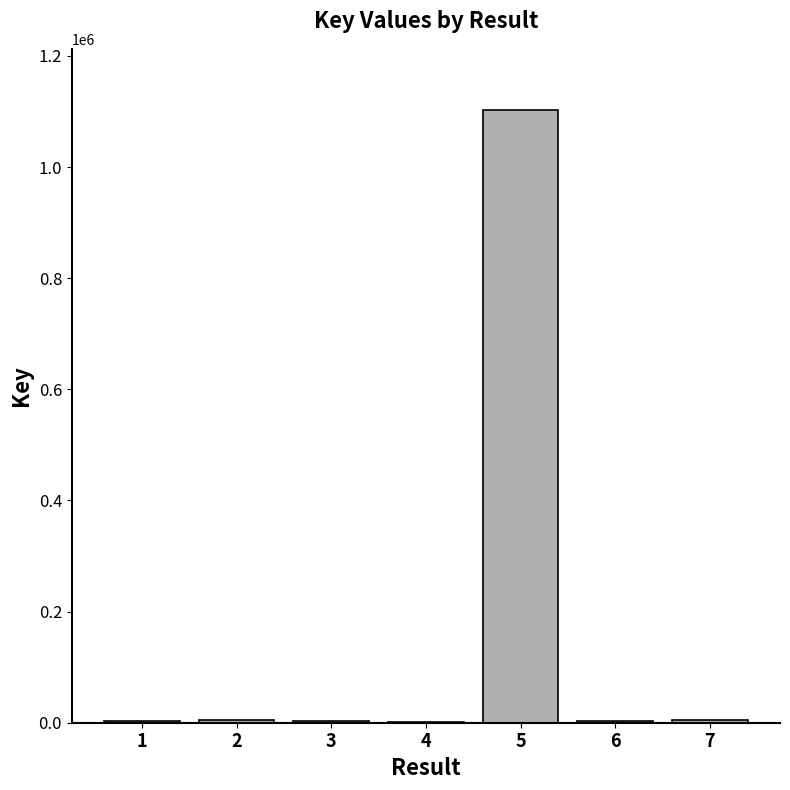

Approximately how many times larger is the value at 3 compared to 7?

0.8